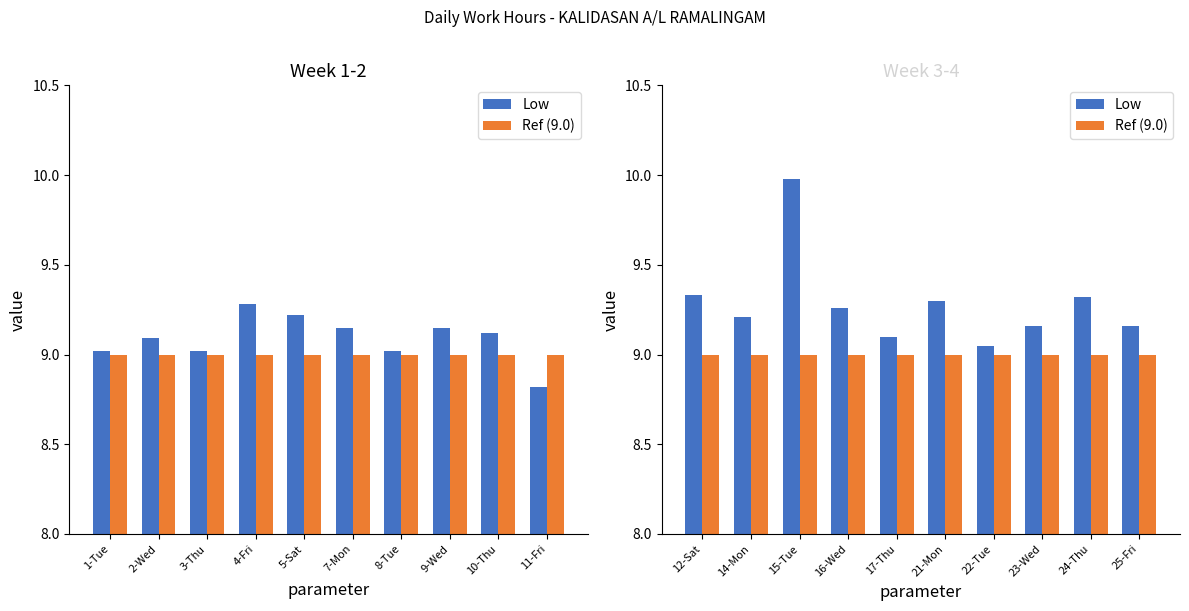

Is the value of Ref (9.0) at 12-Sat greater than the value of Low at 24-Thu?

No